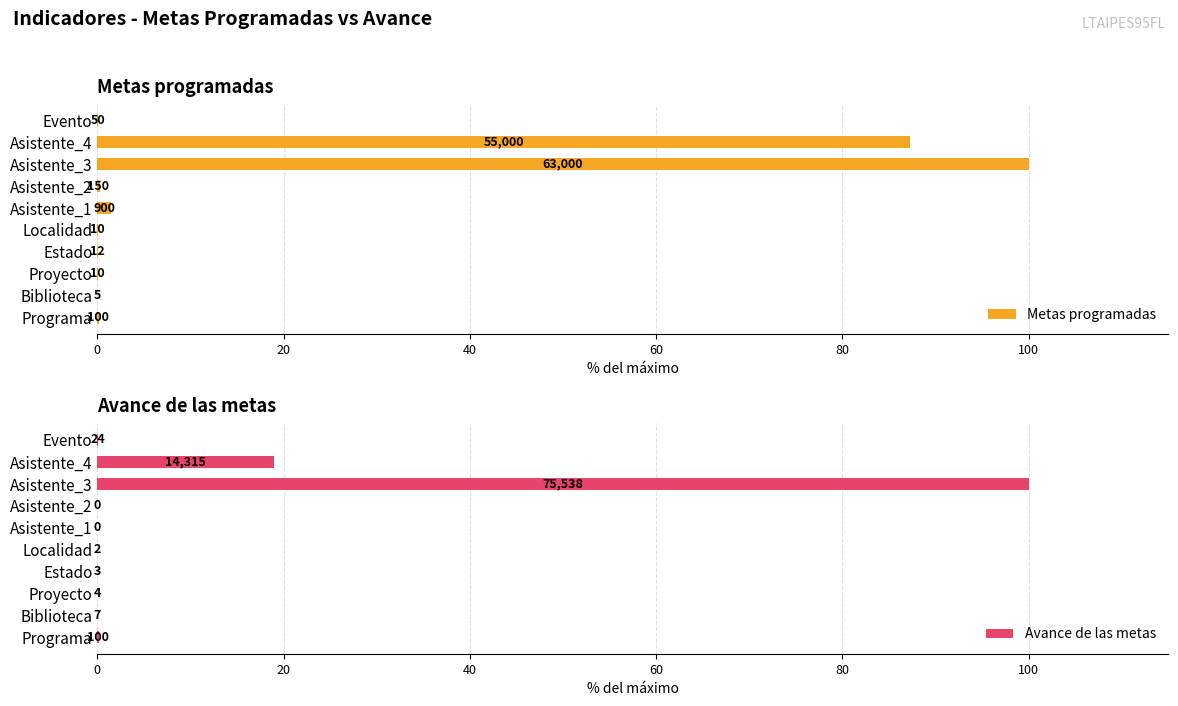

Does the chart contain any negative values?

No